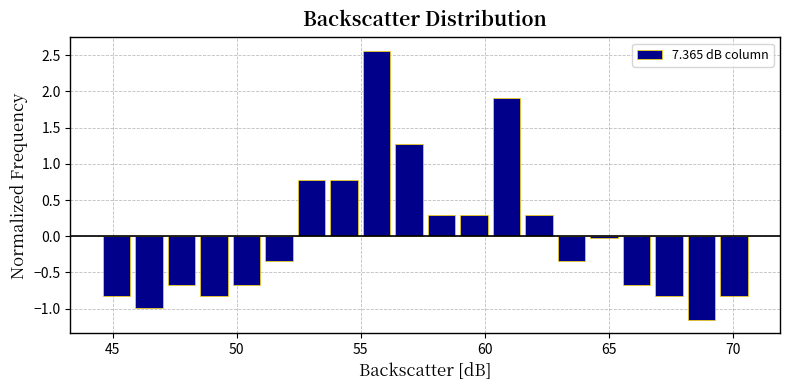

Around what value on the x-axis is the tallest bar? Give the approximate position of its centre, as read against the axis.

55.5